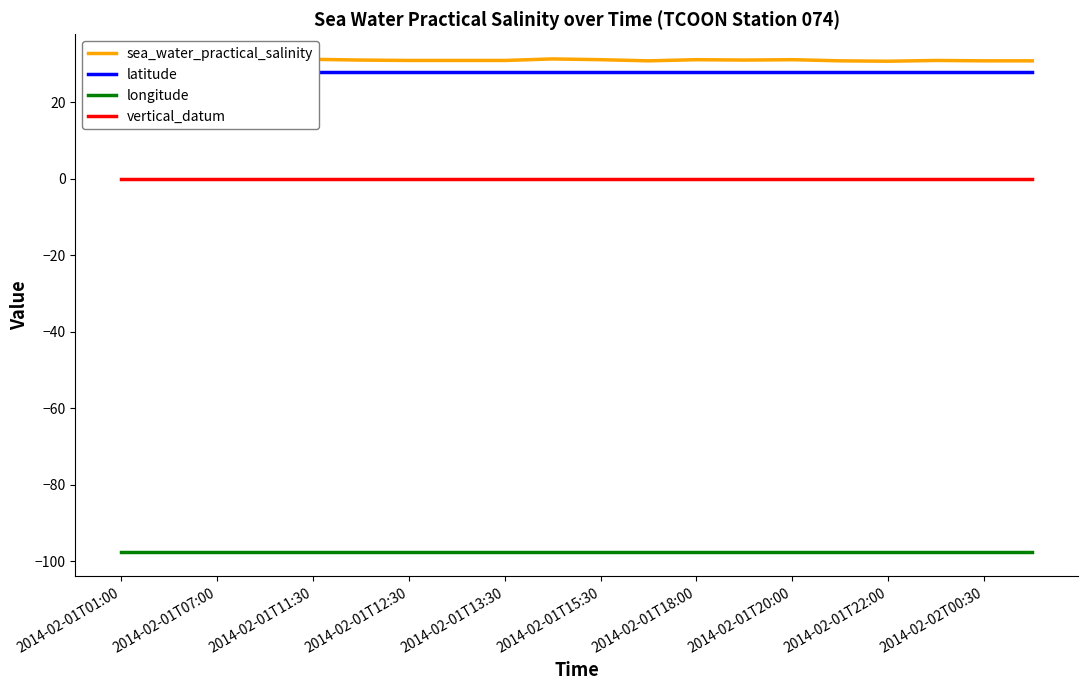

The longitude series shows -148.8 at 2014-02-01T22:00. True or false?

False